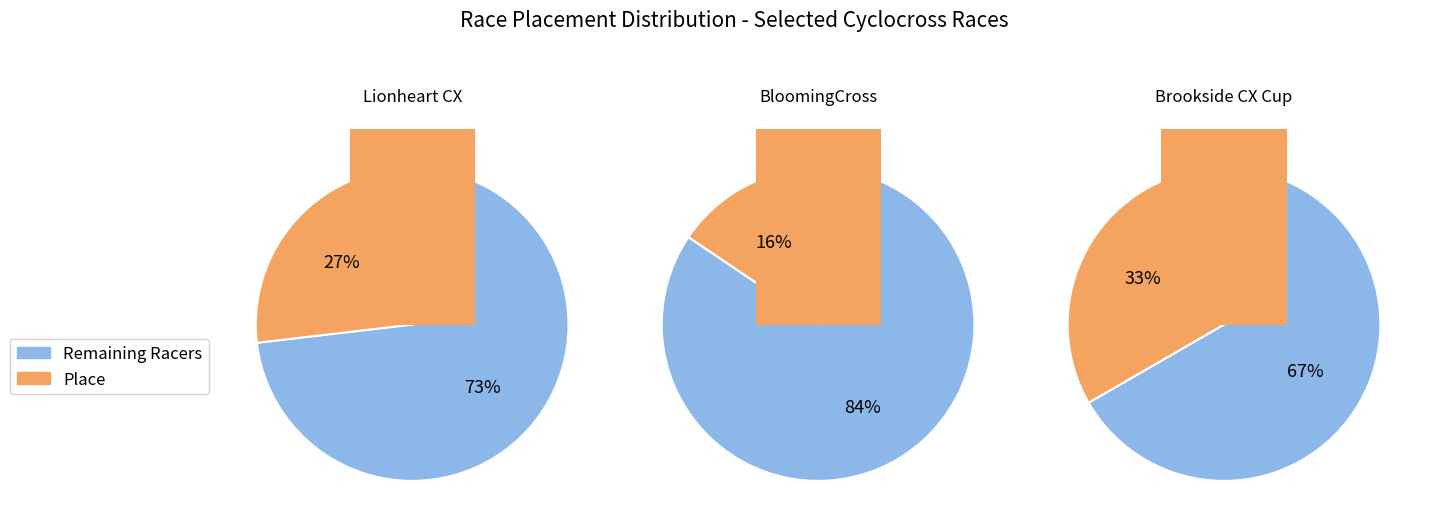

To the nearest percent, what is the difference between the 1 and 2 slice percentages?

5%